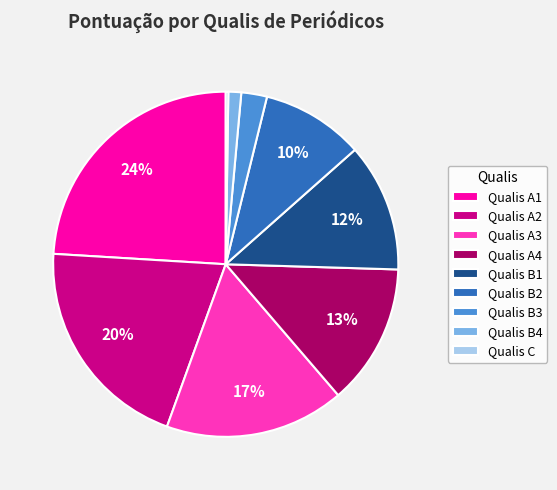

To the nearest percent, what portion does Qualis A1 represent?

24%